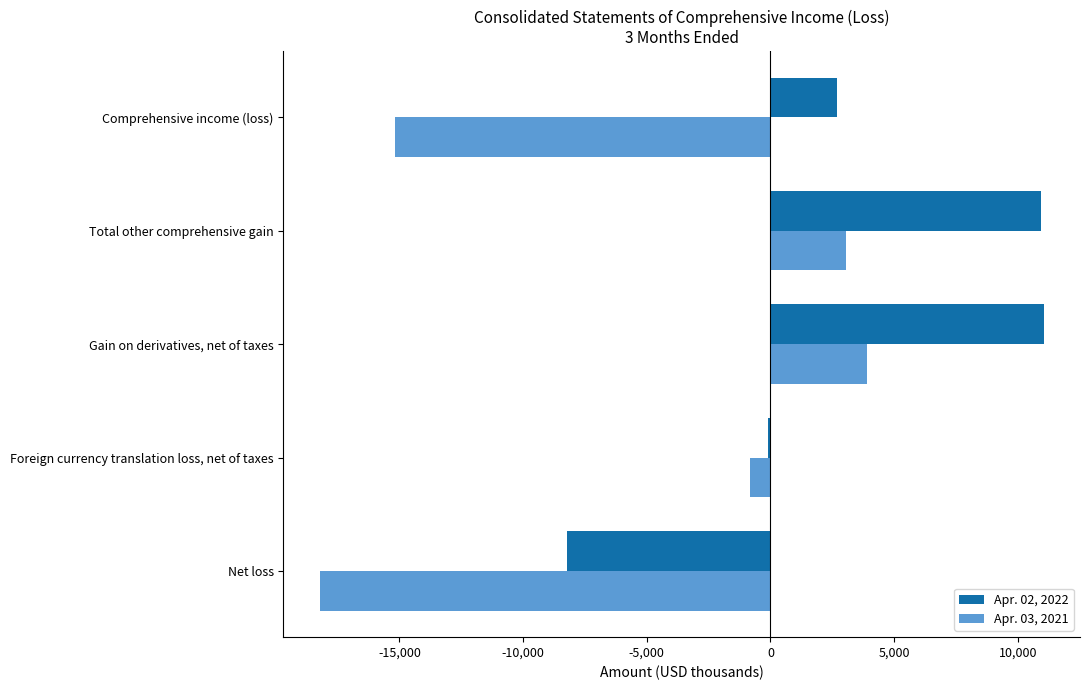

True or false: Apr. 03, 2021 has a value of -838 at Foreign currency translation loss, net of taxes.

True